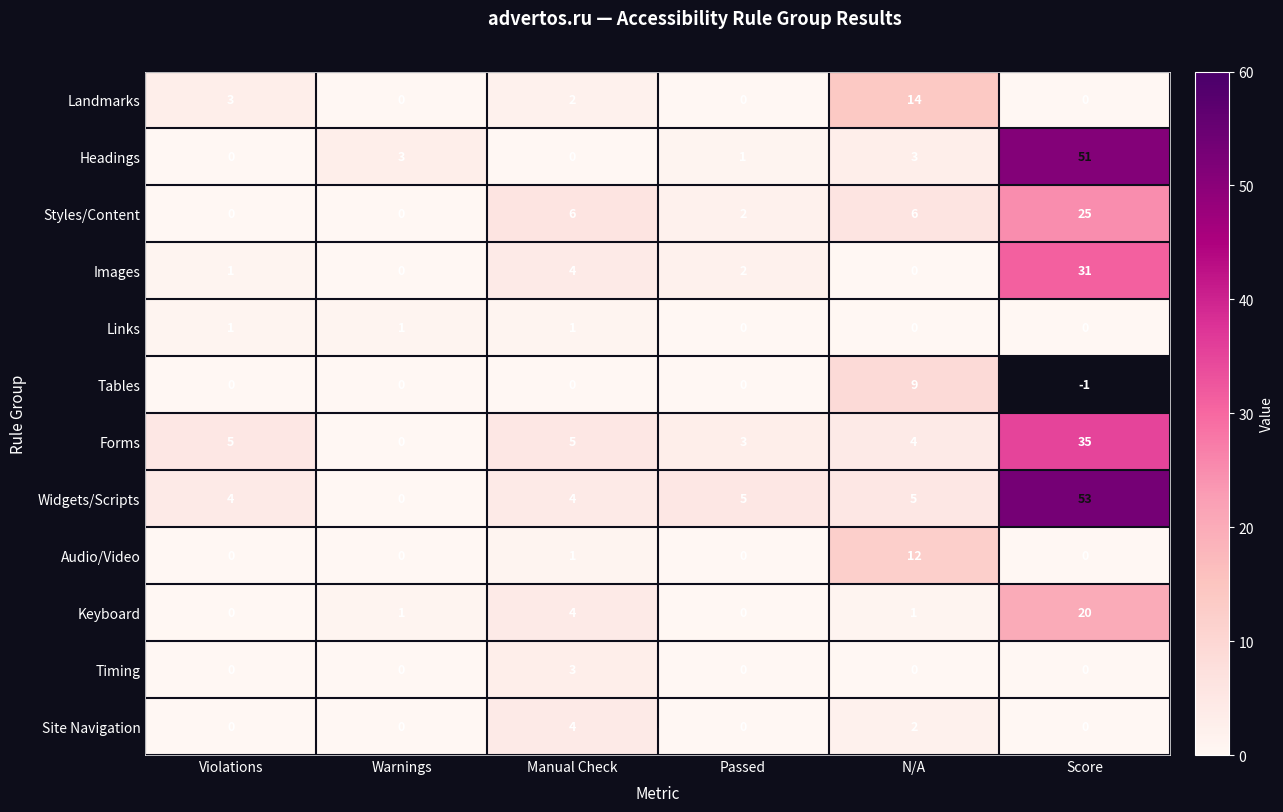

Is the value of Landmarks at N/A greater than the value of Timing at Passed?

Yes